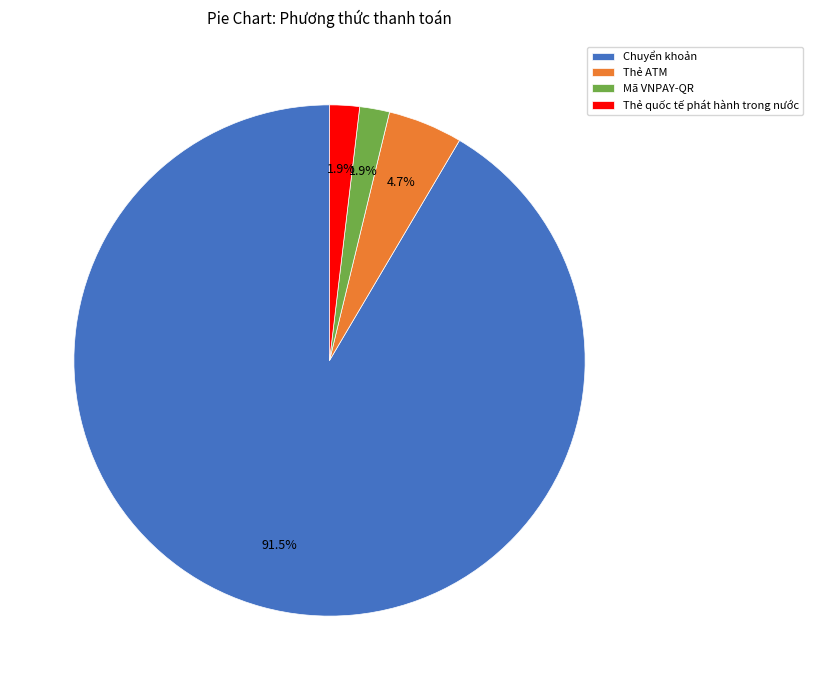

How many slices are in this pie chart?

4